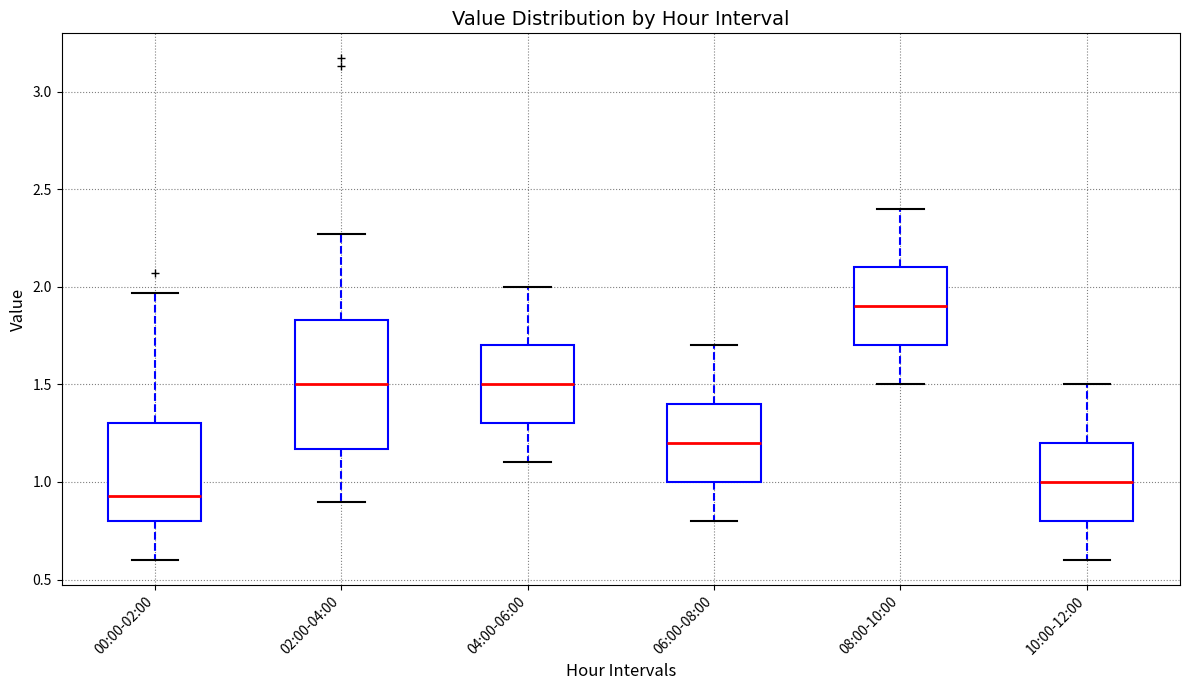

Where is the lower edge of the box for 08:00-10:00 on the y-axis? The values are not printed on the chart, so give them approximately, as read against the axis.

1.70